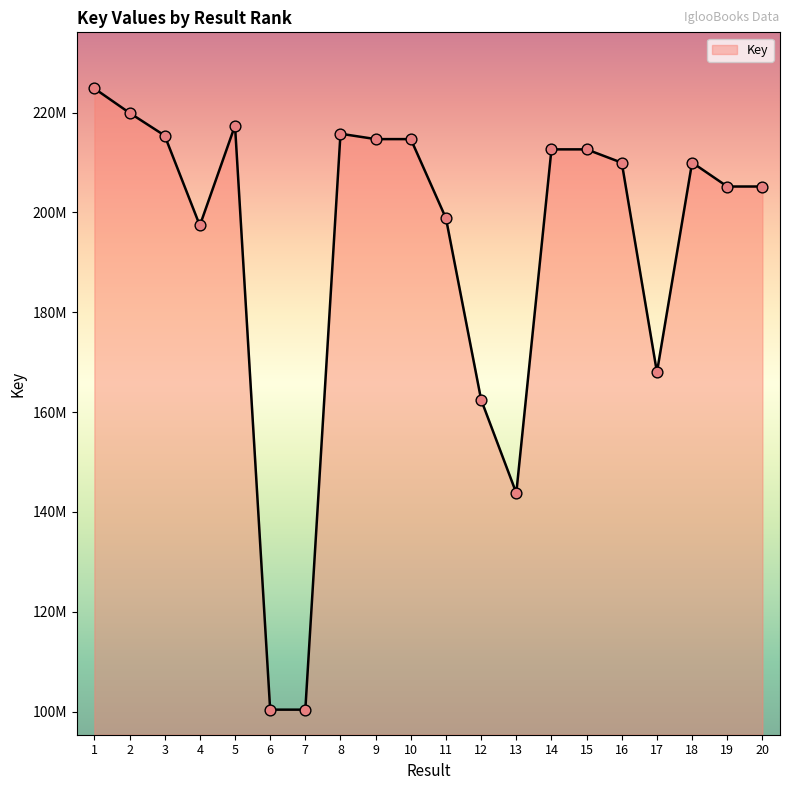

Which has a higher value, 1 or 7?

1